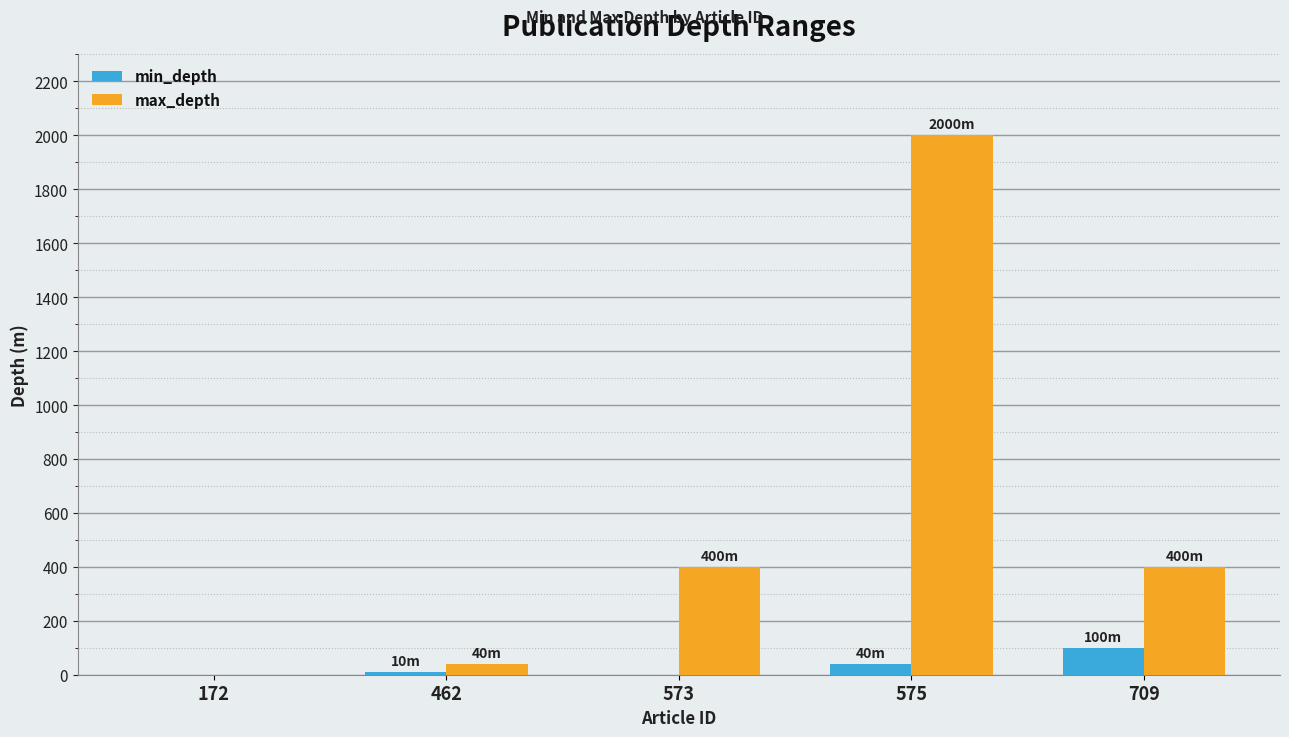

Between 462 and 575, which series saw the biggest shift?

max_depth